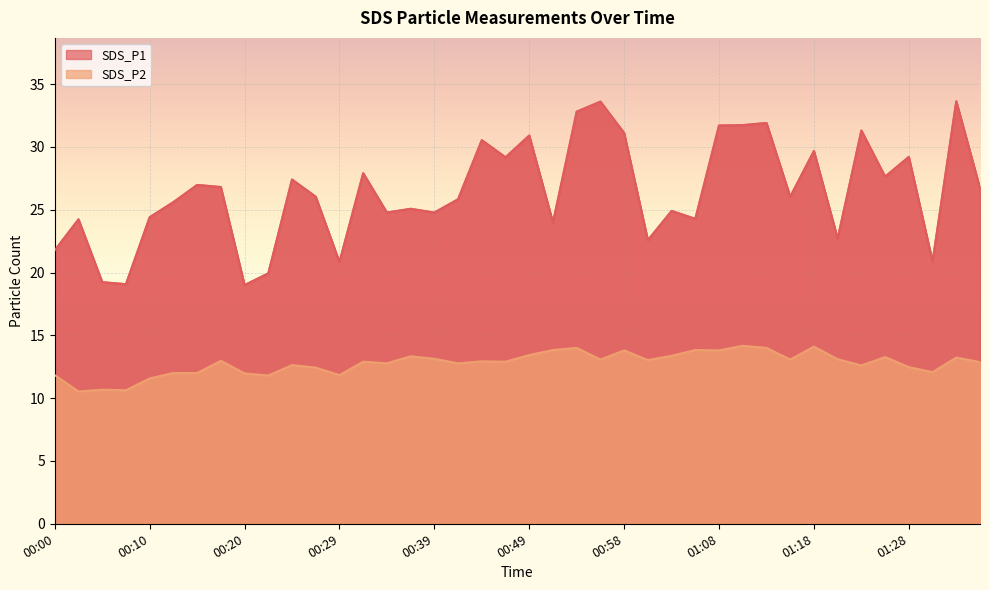

At which label does SDS_P1 first exceed 26?

00:15